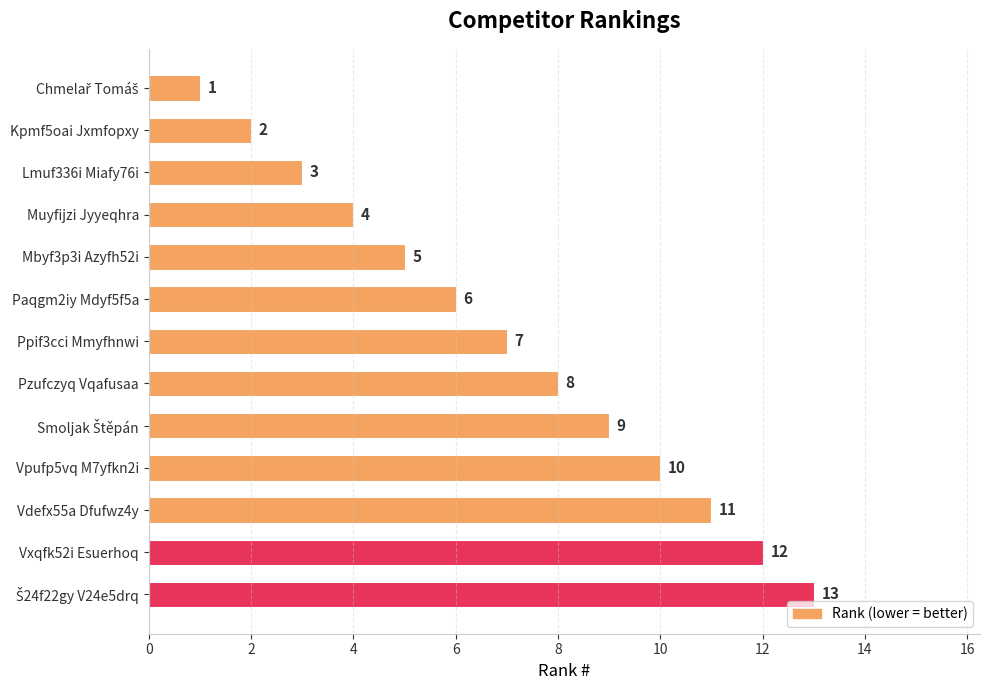

Which has a higher value, Paqgm2iy Mdyf5f5a or Kpmf5oai Jxmfopxy?

Paqgm2iy Mdyf5f5a